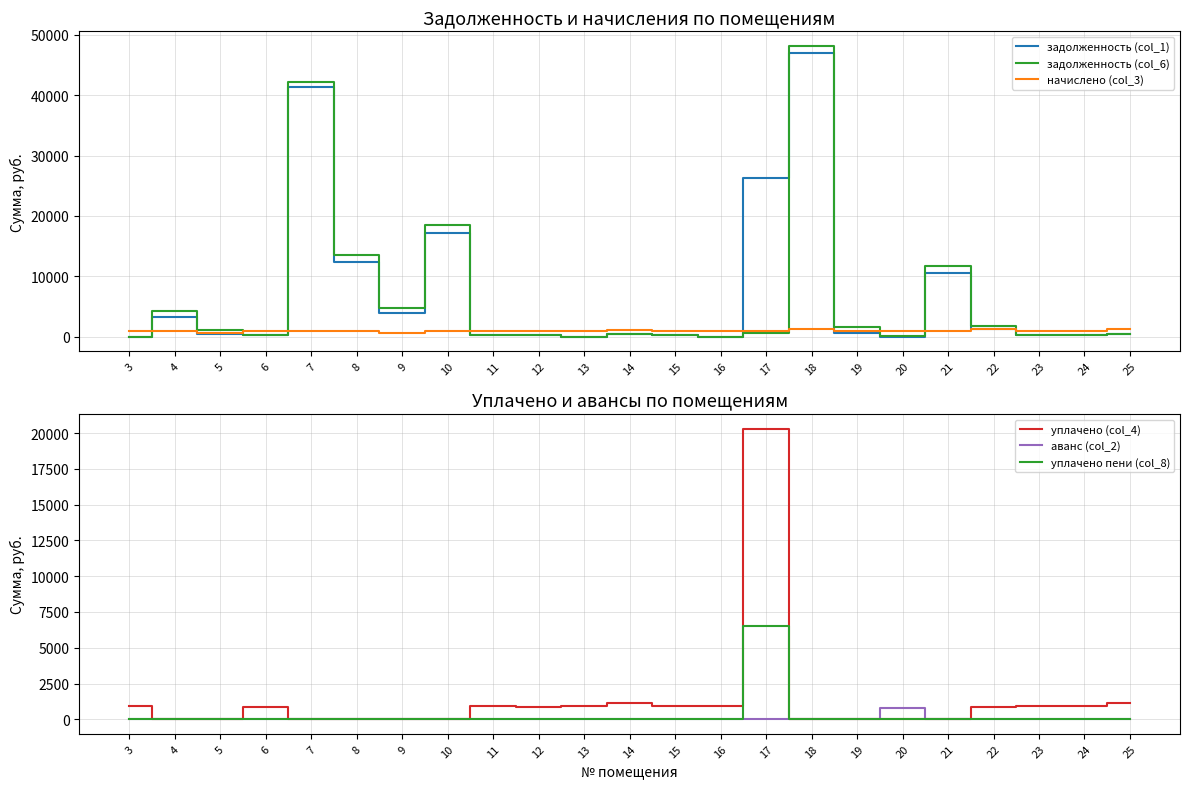

After their last crossing, which series has the higher values: задолженность (col_1) or аванс (col_2)?

задолженность (col_1)